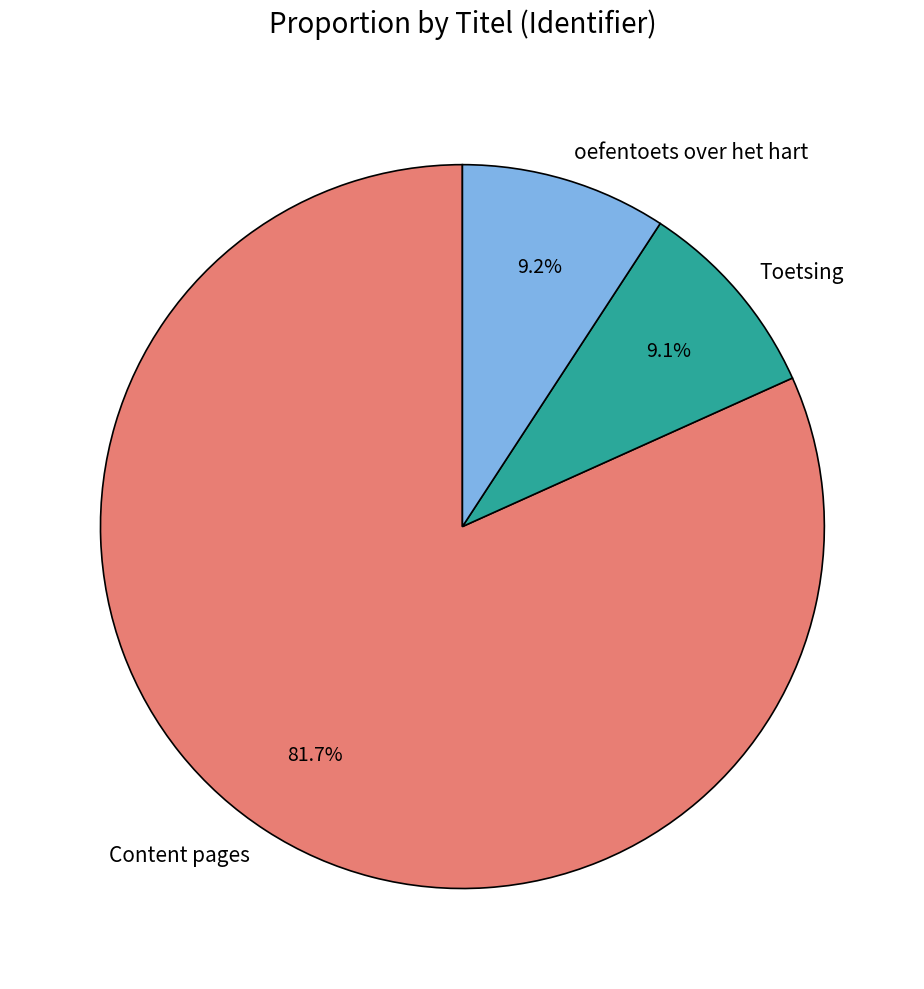

Approximately how many times larger is the value at Toetsing compared to oefentoets over het hart?

1.0